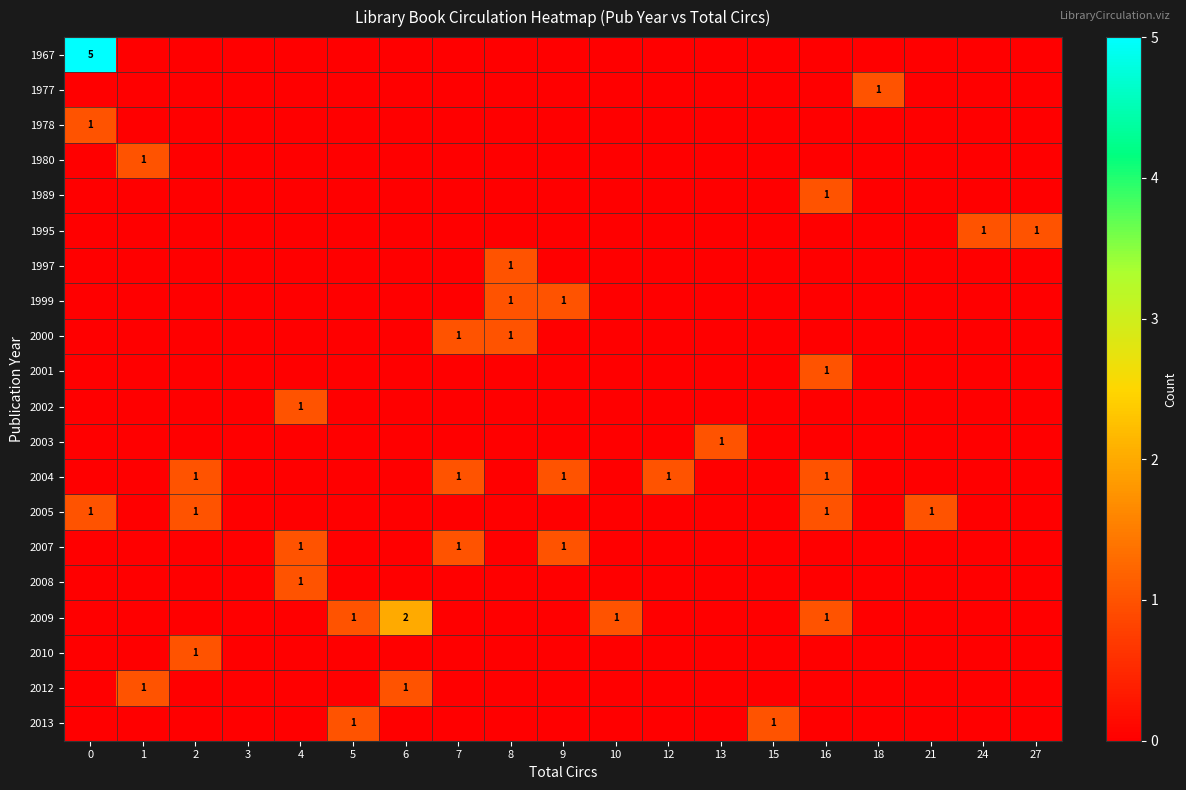

At how many categories does at least one series exceed 2?

1